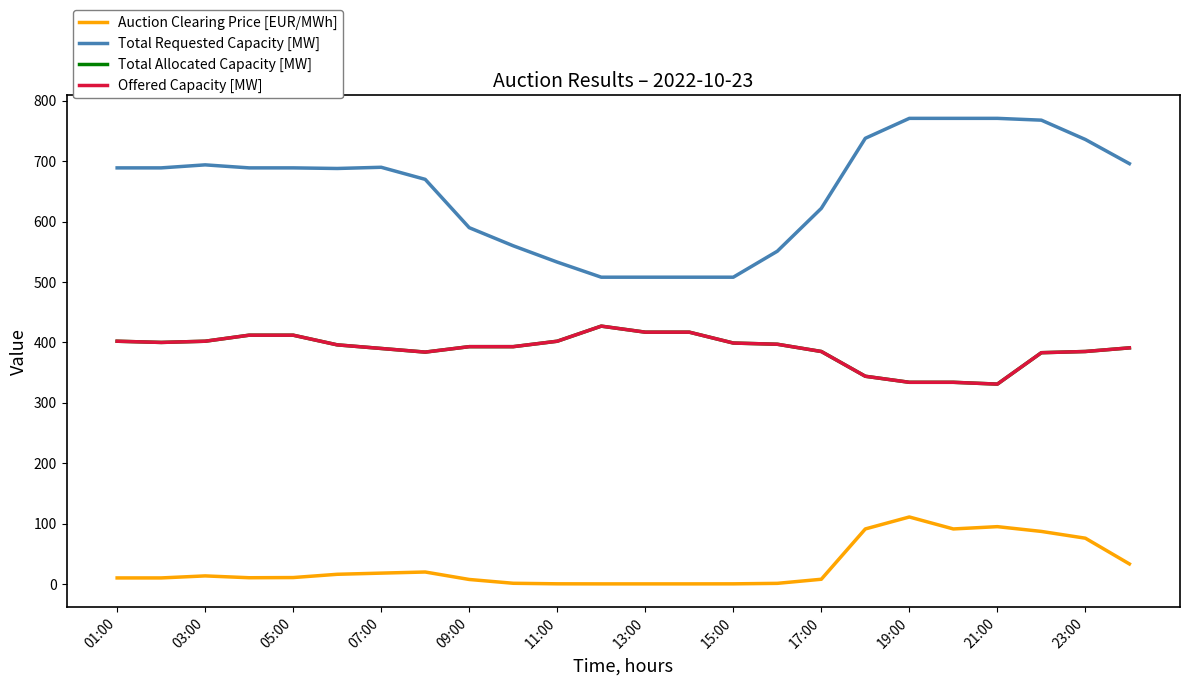

Reading left to right, what are all the values shown in this chart?

Auction Clearing Price [EUR/MWh]: 10.1	10.1	13.5	10.4	10.7	16.1	18.1	19.9	7.5	1.2	0.4	0.2	0.2	0.2	0.3	1.1	7.9	91.2	111.0	91.2	95.0	87.1	75.9	33.3
Total Requested Capacity [MW]: 689.0	689.0	694.0	689.0	689.0	688.0	690.0	670.0	590.0	560.0	533.0	508.0	508.0	508.0	508.0	551.0	622.0	738.0	771.0	771.0	771.0	768.0	736.0	696.0
Total Allocated Capacity [MW]: 402.0	400.0	402.0	412.0	412.0	396.0	390.0	384.0	393.0	393.0	402.0	427.0	417.0	417.0	399.0	397.0	385.0	344.0	334.0	334.0	331.0	383.0	385.0	391.0
Offered Capacity [MW]: 402.0	400.0	402.0	412.0	412.0	396.0	390.0	384.0	393.0	393.0	402.0	427.0	417.0	417.0	399.0	397.0	385.0	344.0	334.0	334.0	331.0	383.0	385.0	391.0